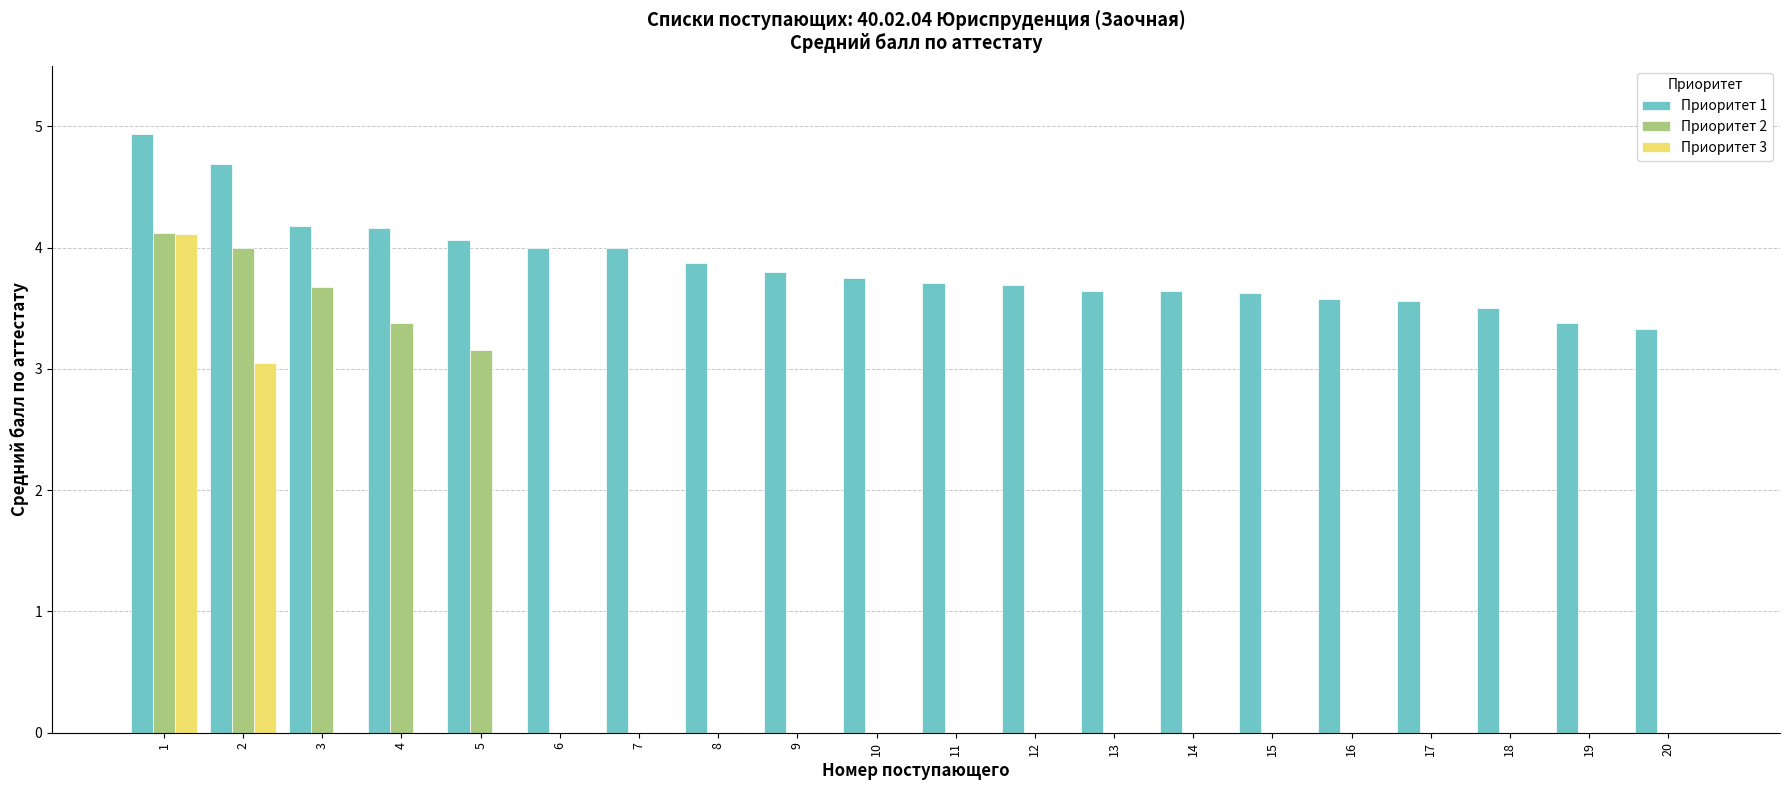

Reading right to left, transcribe all the data shown in this chart.

Приоритет 1: 20=3.3	19=3.4	18=3.5	17=3.6	16=3.6	15=3.6	14=3.6	13=3.6	12=3.7	11=3.7	10=3.8	9=3.8	8=3.9	7=4.0	6=4.0	5=4.1	4=4.2	3=4.2	2=4.7	1=4.9
Приоритет 2: 20=0.0	19=0.0	18=0.0	17=0.0	16=0.0	15=0.0	14=0.0	13=0.0	12=0.0	11=0.0	10=0.0	9=0.0	8=0.0	7=0.0	6=0.0	5=3.2	4=3.4	3=3.7	2=4.0	1=4.1
Приоритет 3: 20=0.0	19=0.0	18=0.0	17=0.0	16=0.0	15=0.0	14=0.0	13=0.0	12=0.0	11=0.0	10=0.0	9=0.0	8=0.0	7=0.0	6=0.0	5=0.0	4=0.0	3=0.0	2=3.1	1=4.1